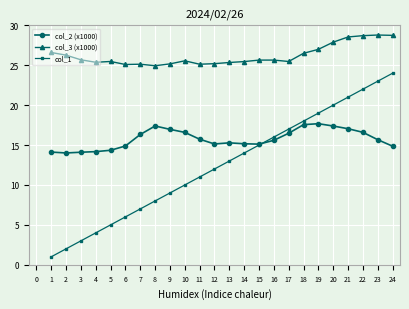

What is the value of the col_2 (x1000) point at the 16th from the left?

15.6